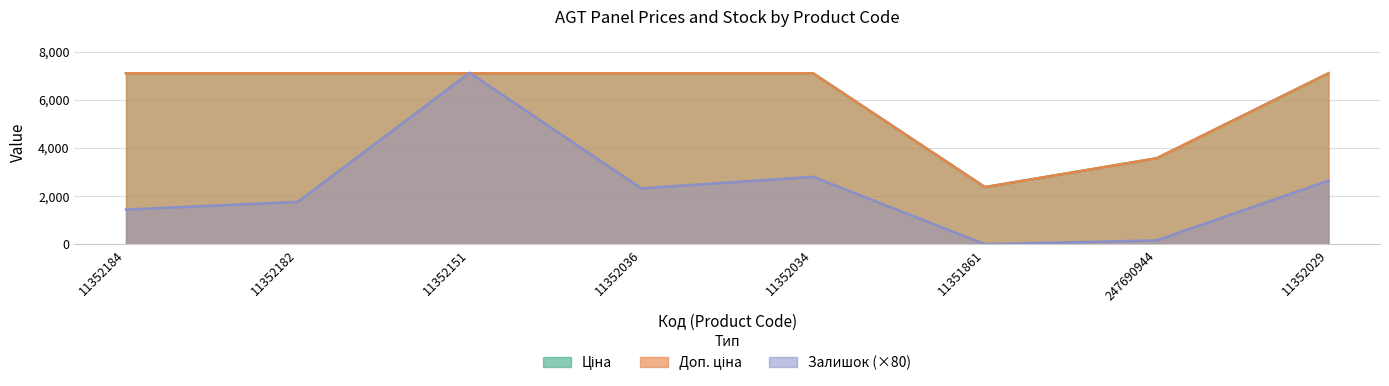

How many values in the Ціна series are below 7098?

2